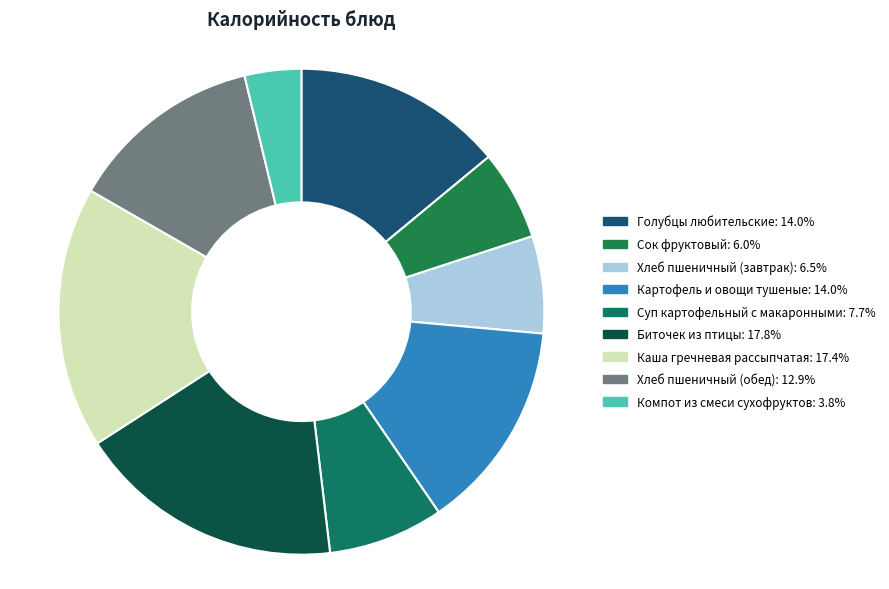

Is it true that Сок фруктовый is 6% of the pie?

True